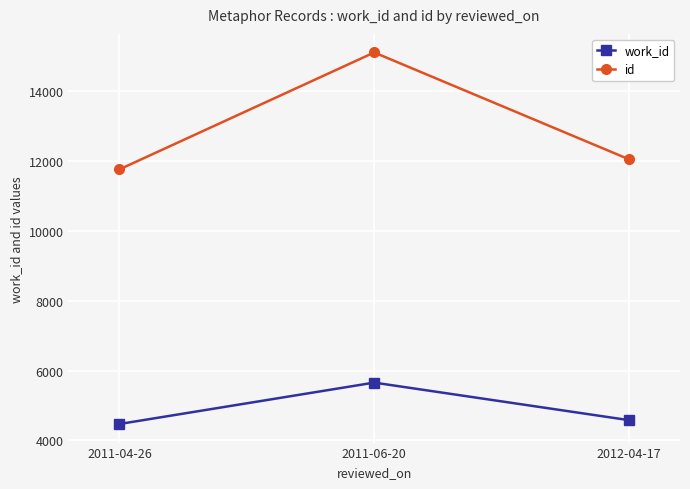

Rank the categories by work_id value from lowest to highest.

2011-04-26, 2012-04-17, 2011-06-20